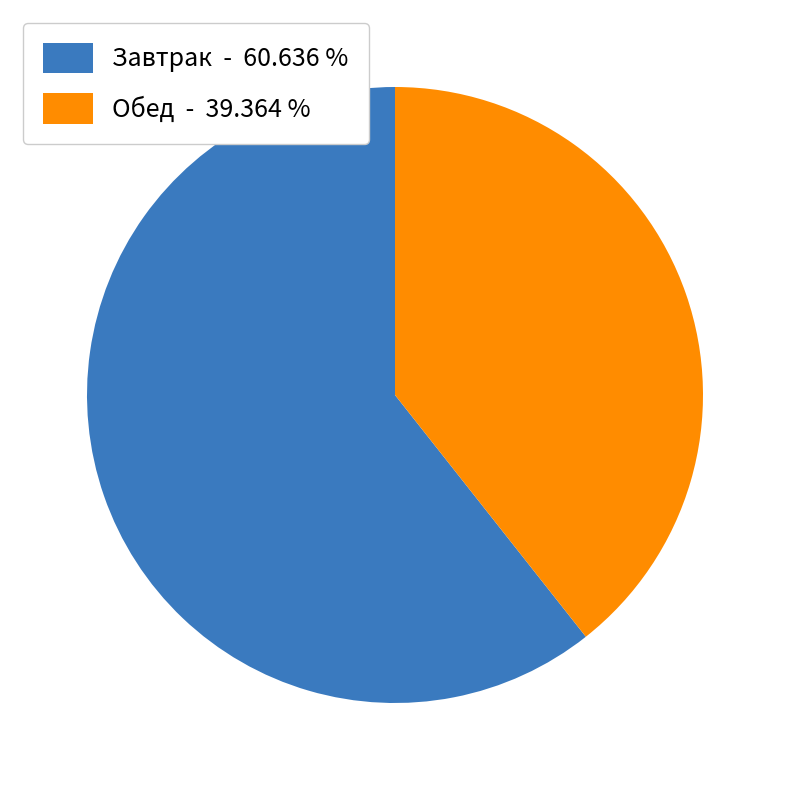

Which category has the smallest portion of the pie?

Обед